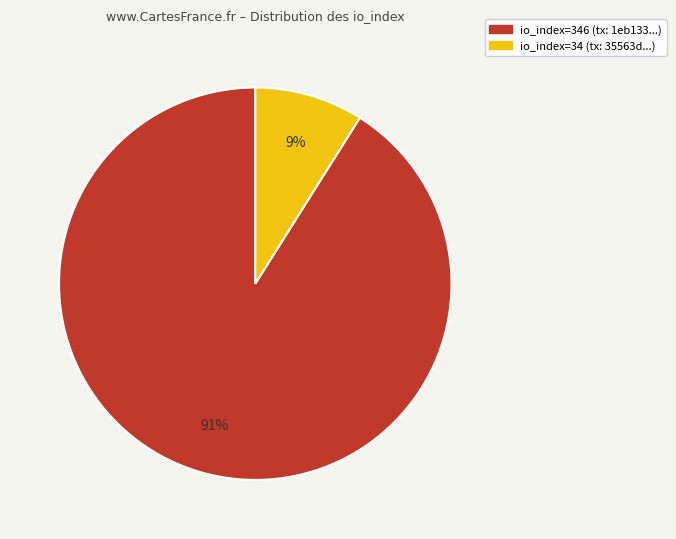

How many segments does this pie chart have?

2